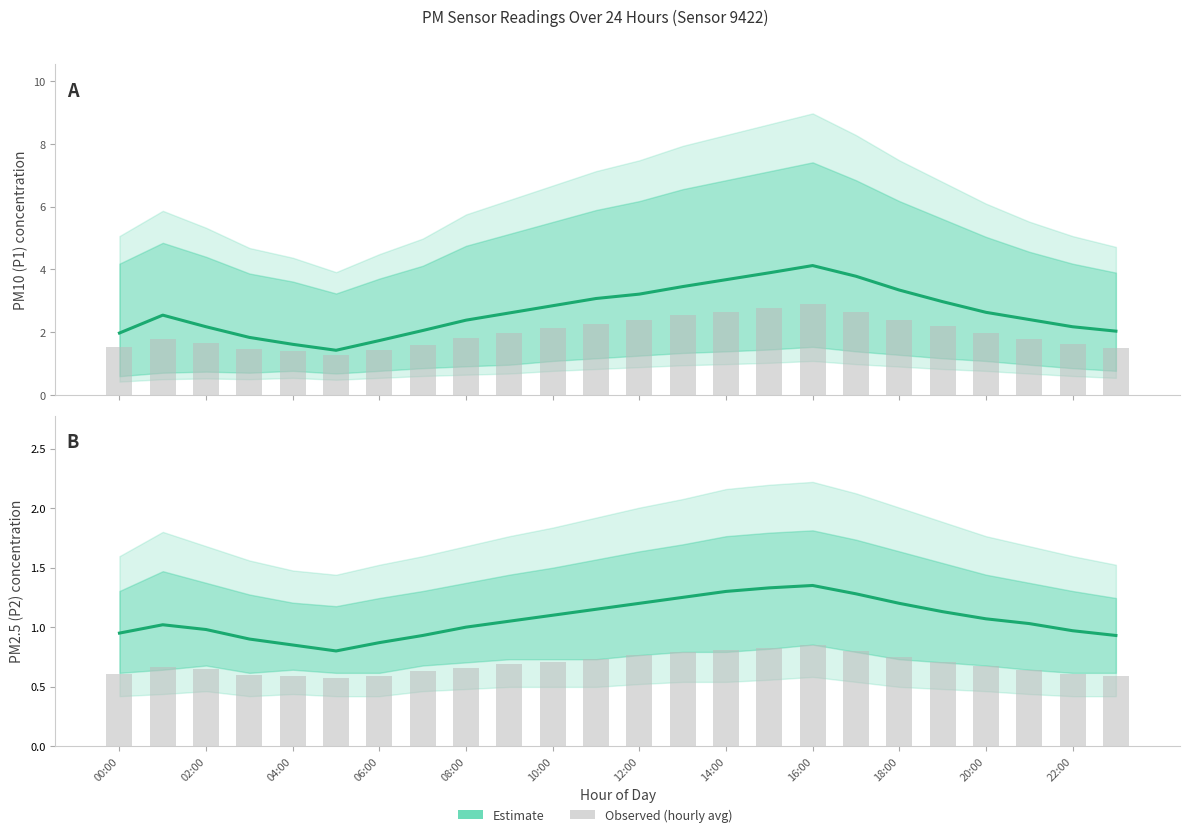

Which series has the largest total across all categories?

Estimate (P1)